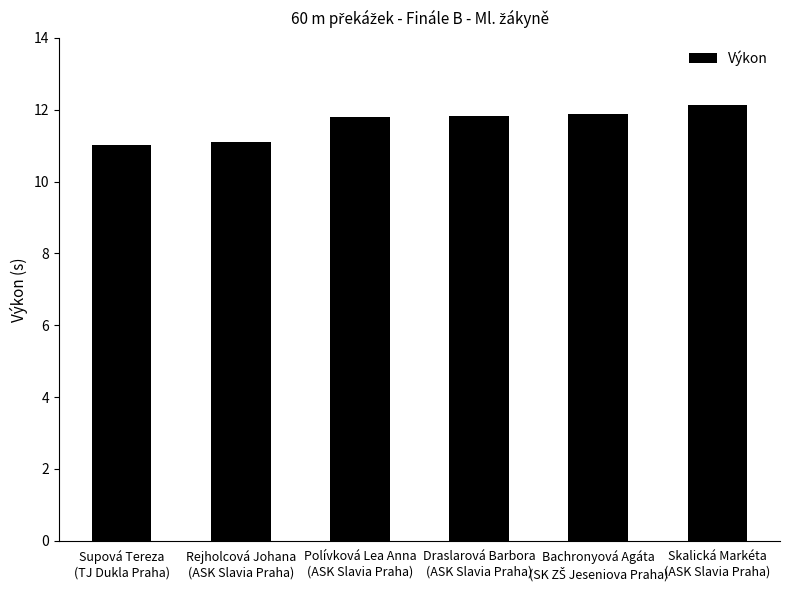

What is the average value?

11.6